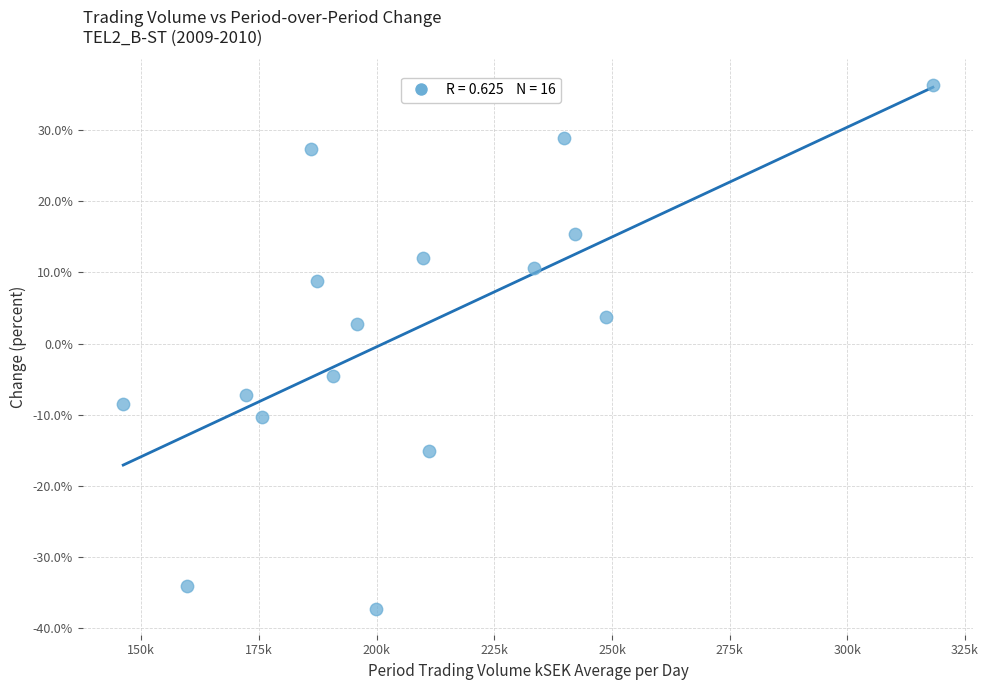

What is the range of X values (max minus min)?

172024.3